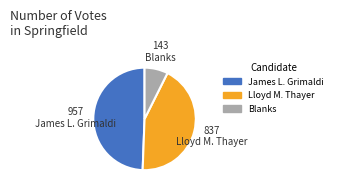

How many slices are in this pie chart?

3